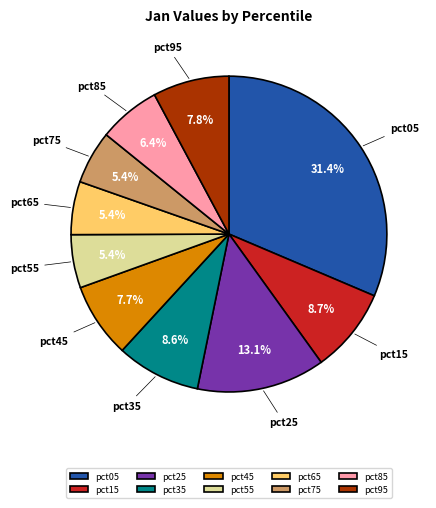

What portion of the pie excludes pct25?

86.9%